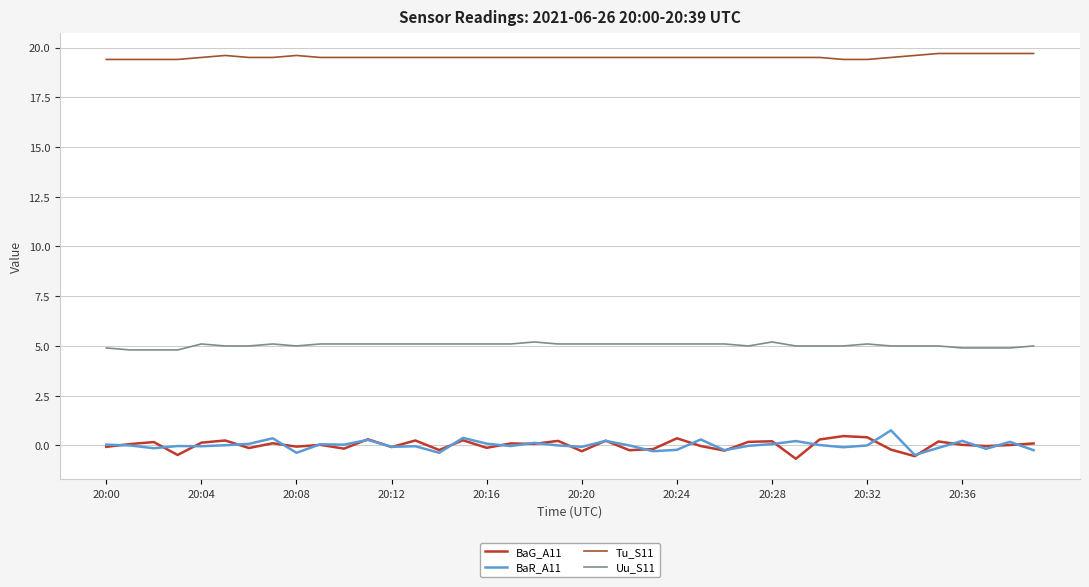

Which series has the largest total across all categories?

Tu_S11